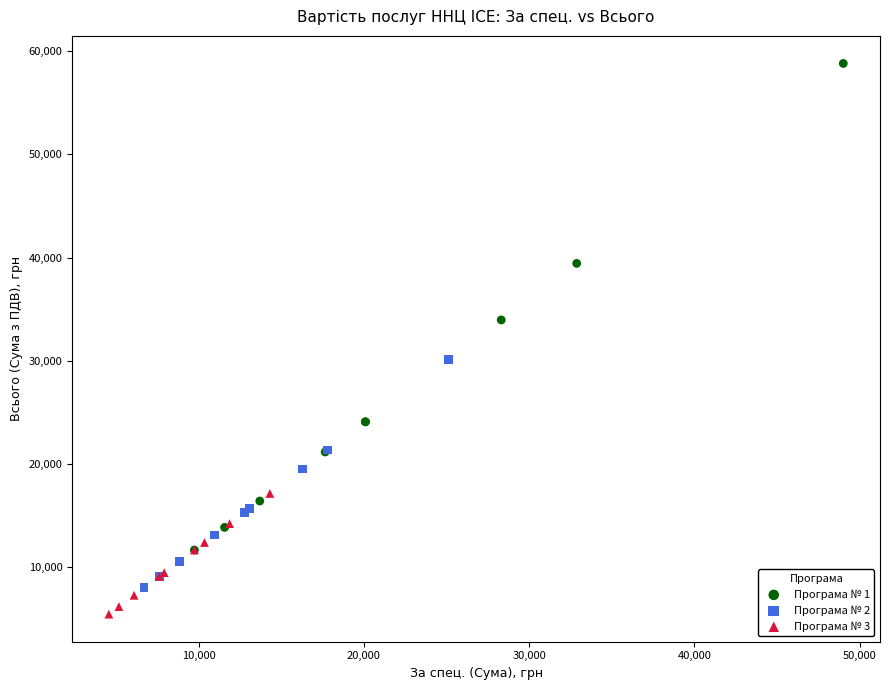

Which series contains the lowest Y value?

Програма № 3